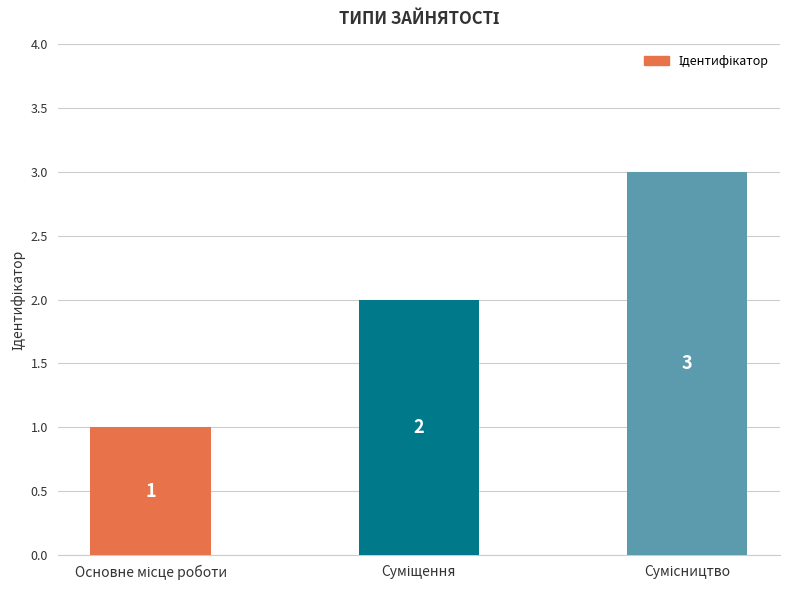

How many values are between 1 and 3?

3